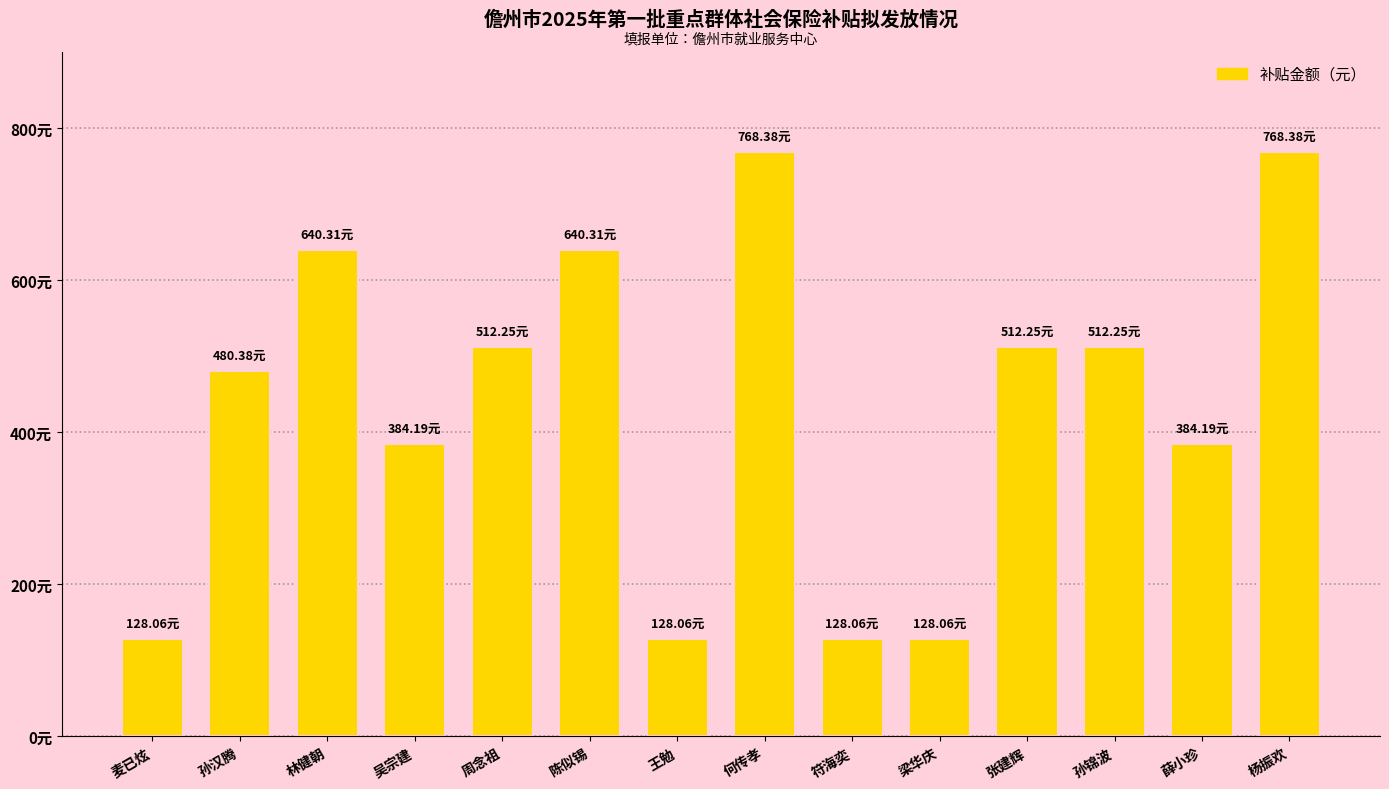

What position from the right is 梁华庆?

5